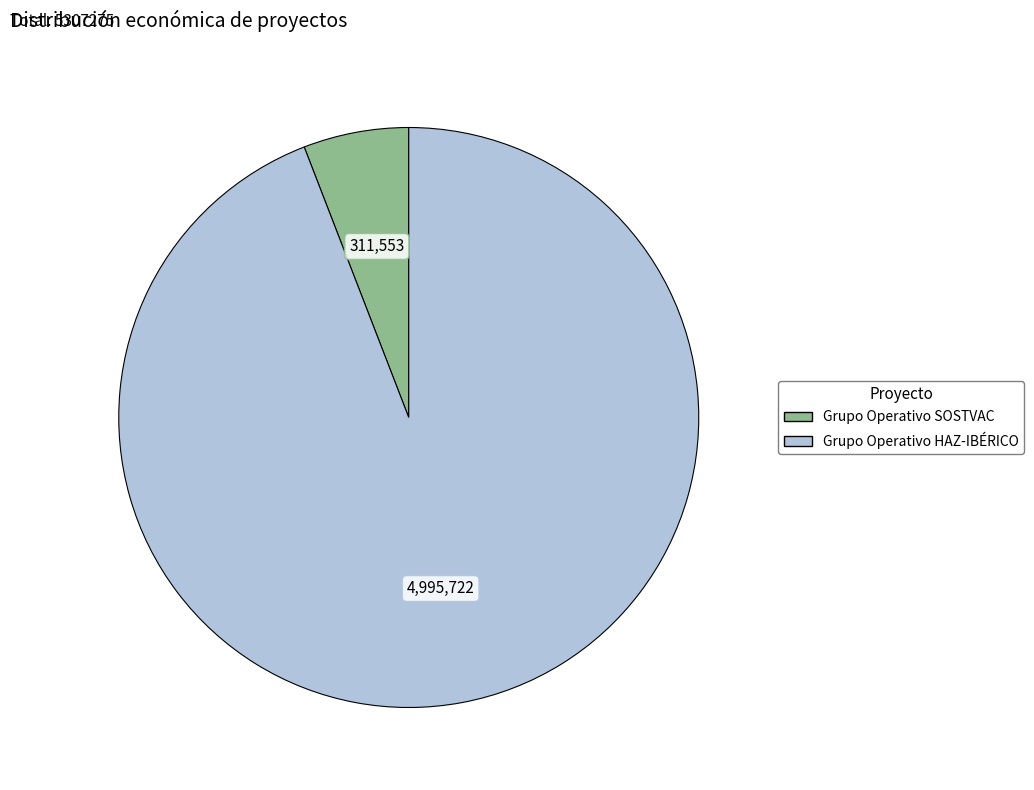

Combined, do Grupo Operativo HAZ-IBÉRICO and Grupo Operativo SOSTVAC account for over 50%?

Yes